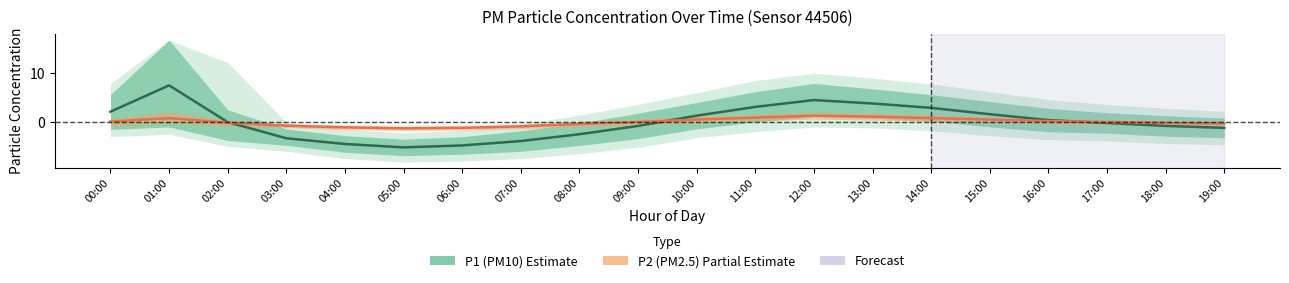

Which series has the widest spread of values?

P1 (PM10)